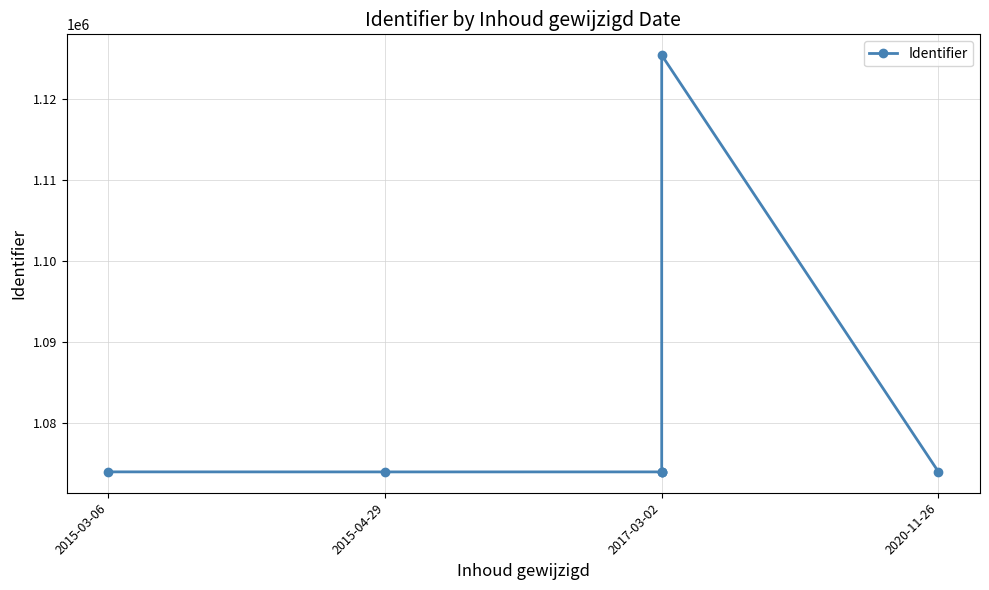

How many values exceed 1073888?

3